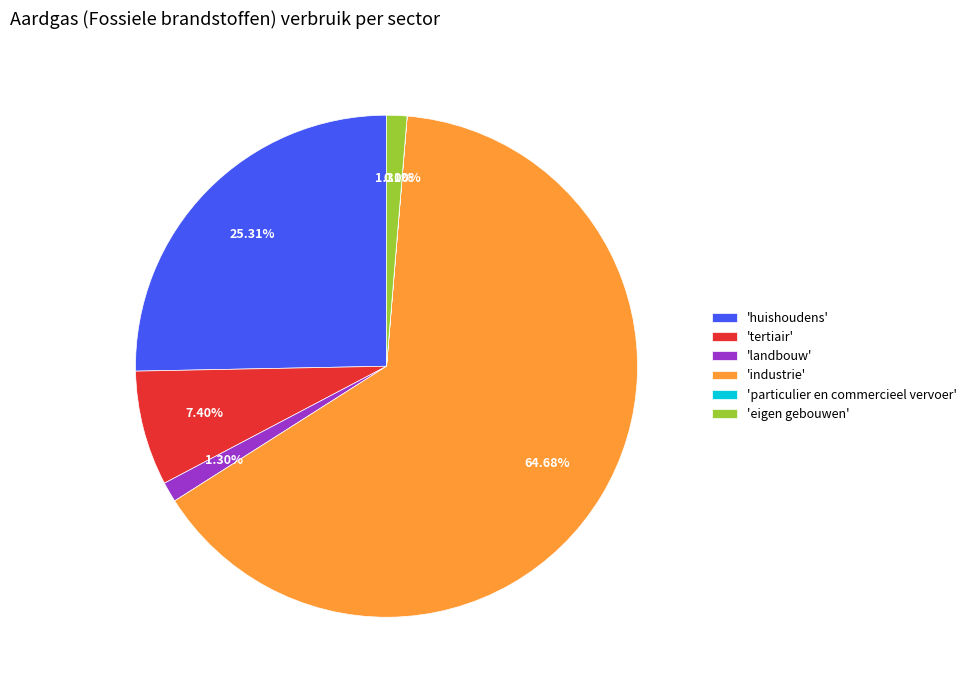

Does 'industrie' account for over 50% of the chart?

Yes